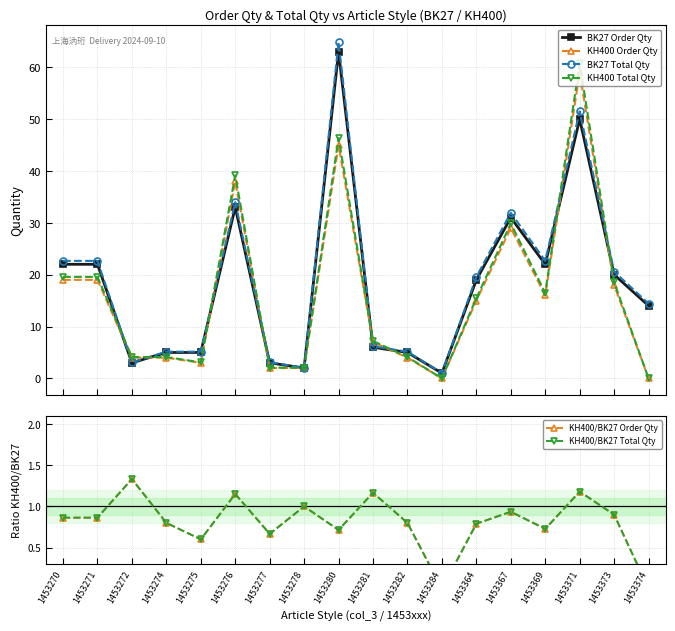

What is the difference between the highest and lowest values at 1453284?

1.0